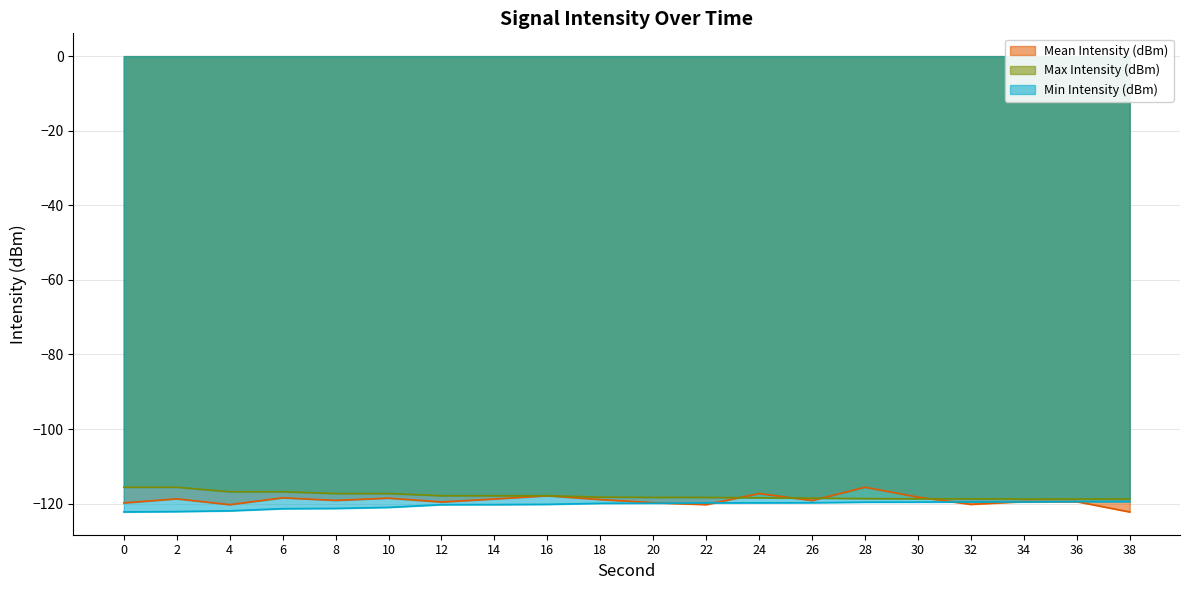

At which label does Min Intensity (dBm) reach its peak?

38